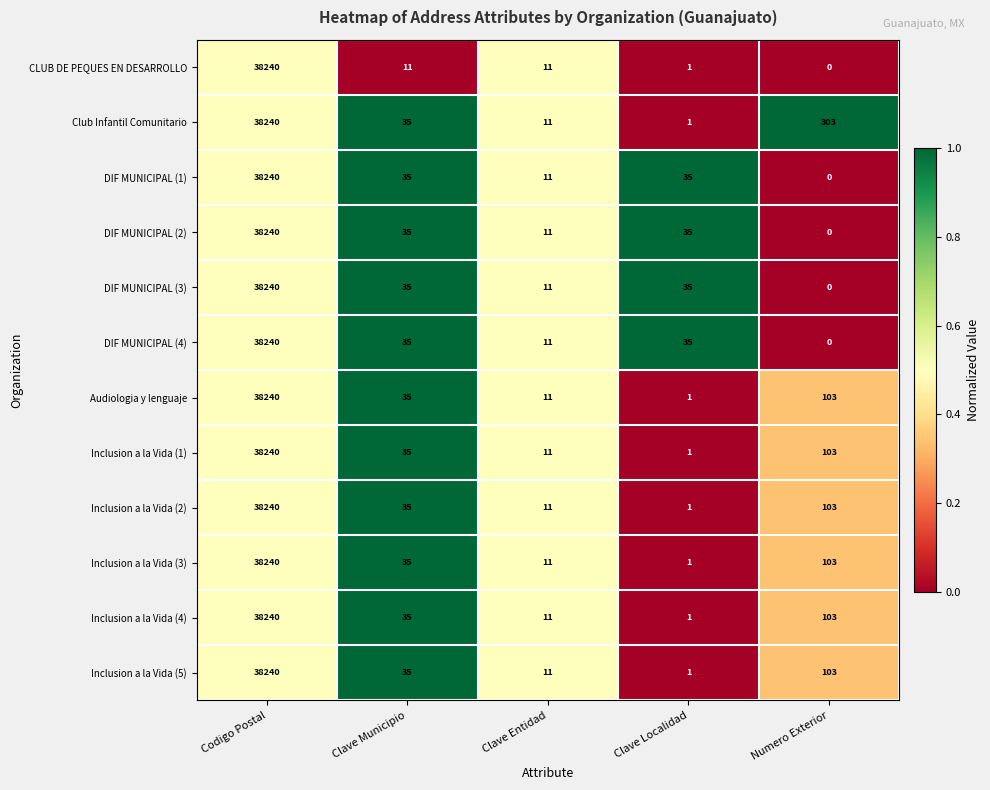

At which category is the sum across all series the highest?

Codigo Postal